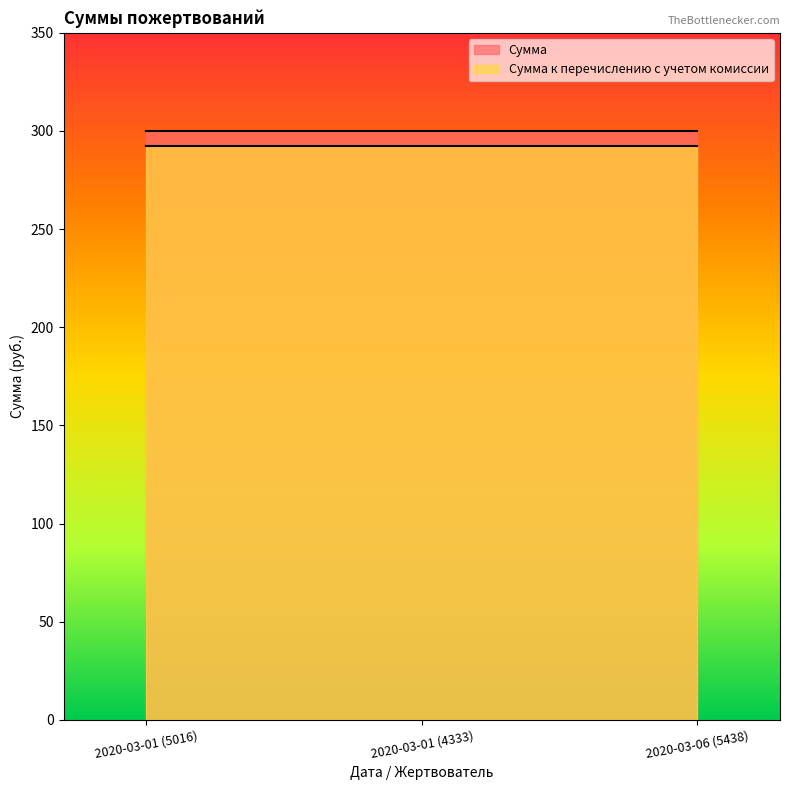

What is the sum of the Сумма values at 2020-03-01 (5016) and 2020-03-01 (4333)?

600.0